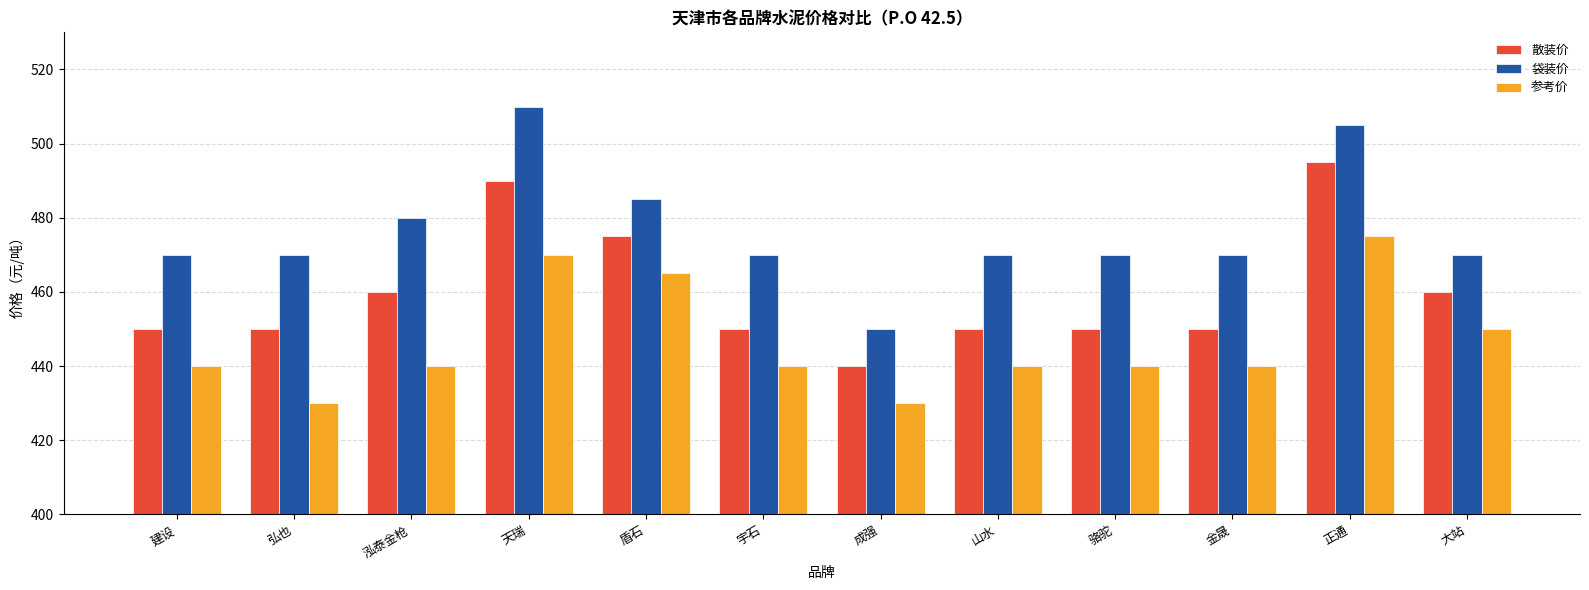

What is the difference between the highest and lowest values at 山水?

30